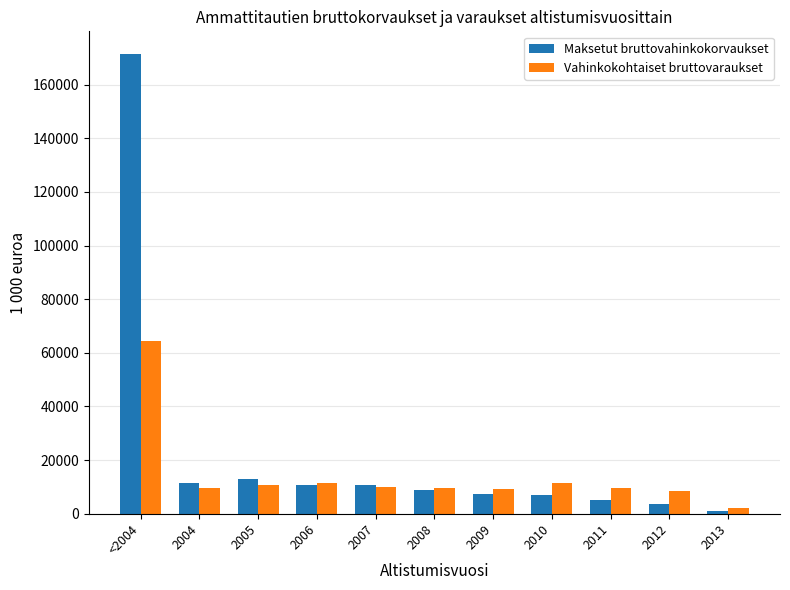

How many bars are there in each group?

2